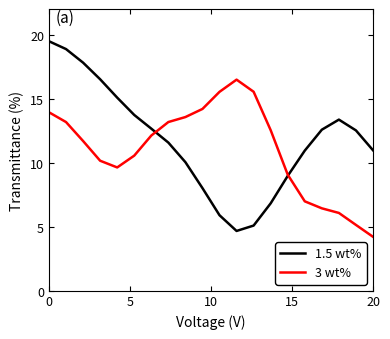

What is the maximum value for 1.5 wt%?

19.5